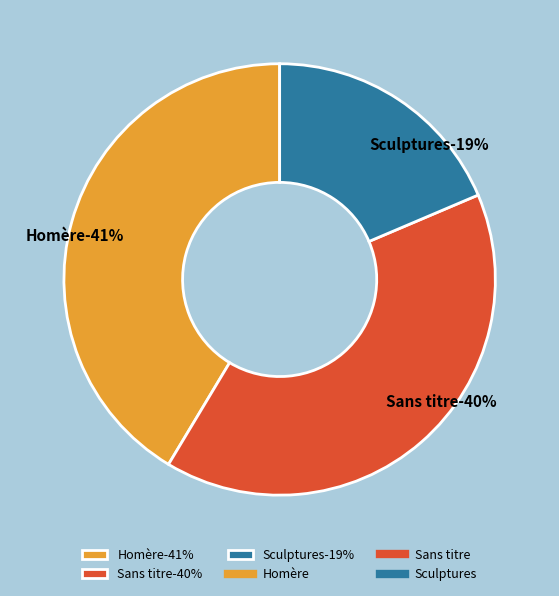

Count the number of slices in the pie.

3